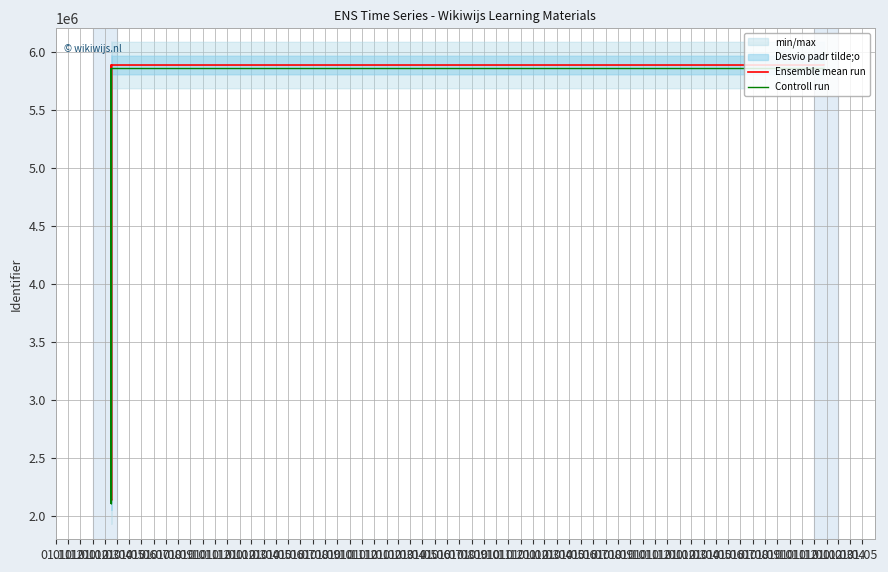

True or false: Controll run and Ensemble mean run cross at least once.

False